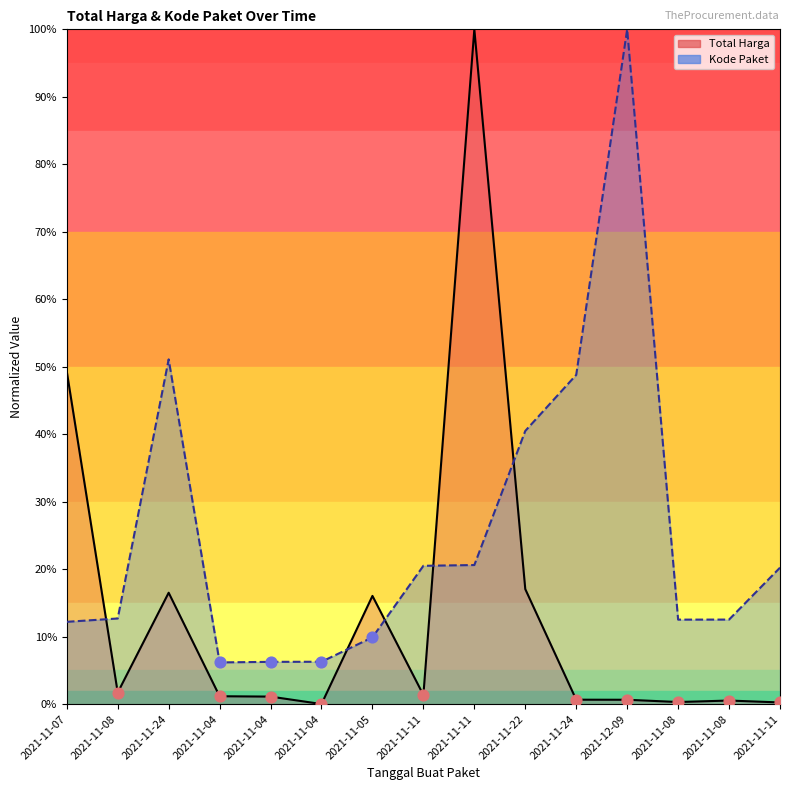

Is the value of Total Harga at 2021-11-04 greater than the value of Kode Paket at 2021-11-11?

No